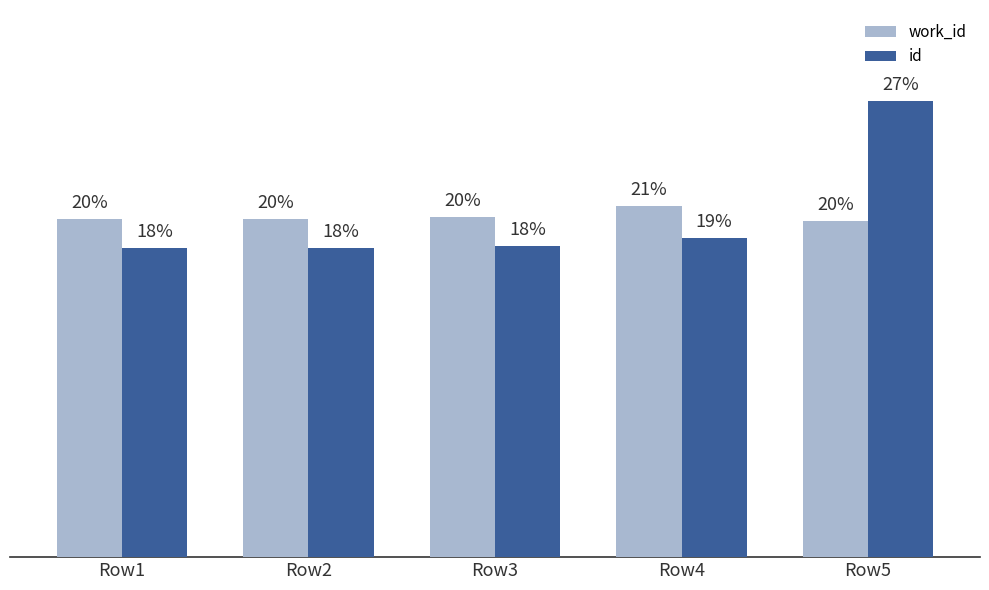

What are all the series names shown in the legend?

work_id, id